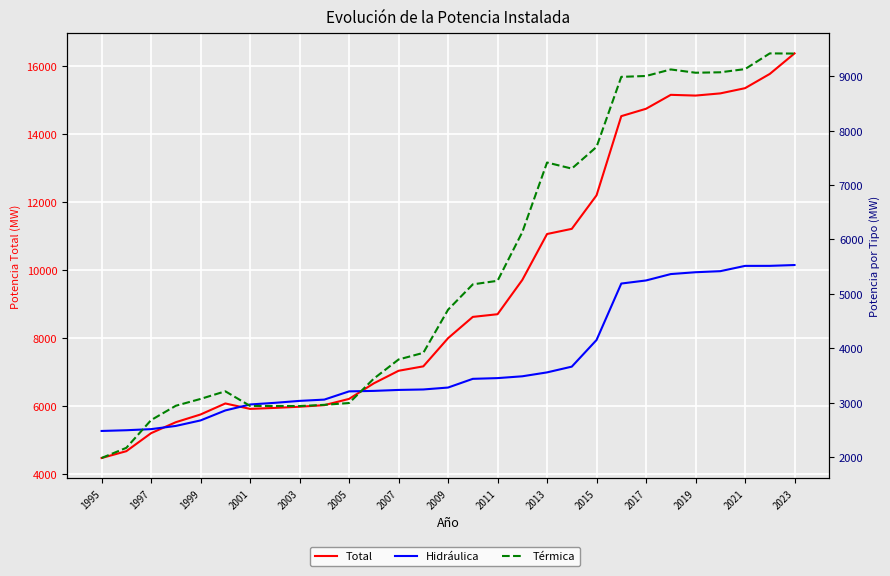

List the series in order of their peak value, highest first.

Total, Térmica, Hidráulica